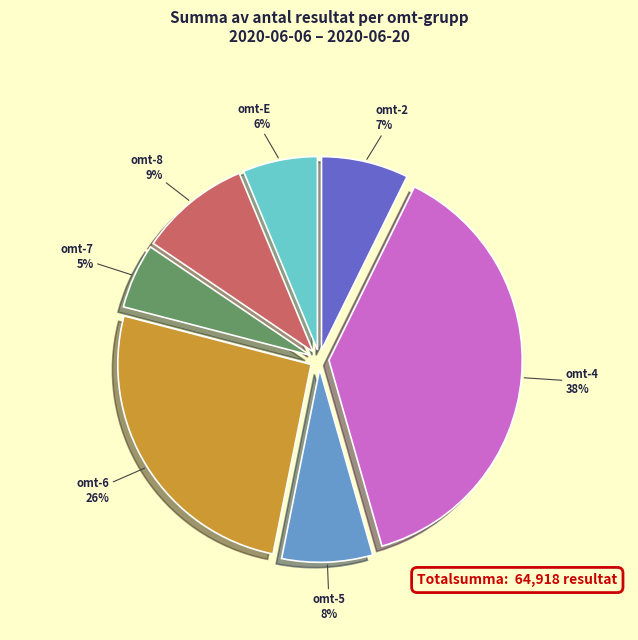

Count the number of slices in the pie.

7